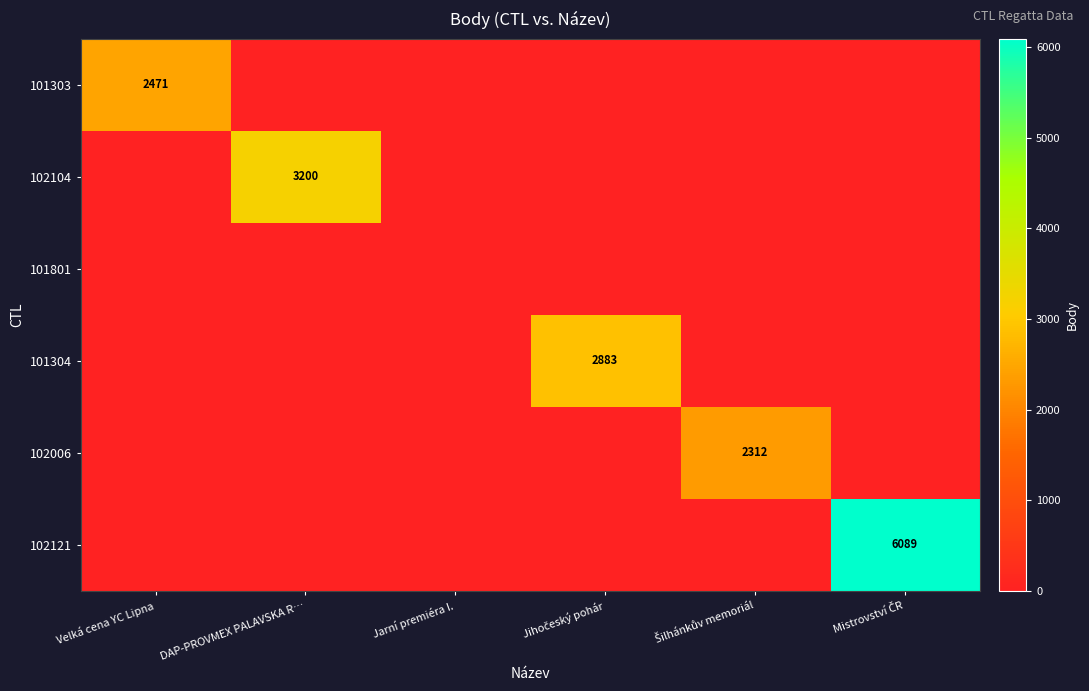

The 102104 series shows 1432 at DAP-PROVMEX PALAVSKA R…. True or false?

False